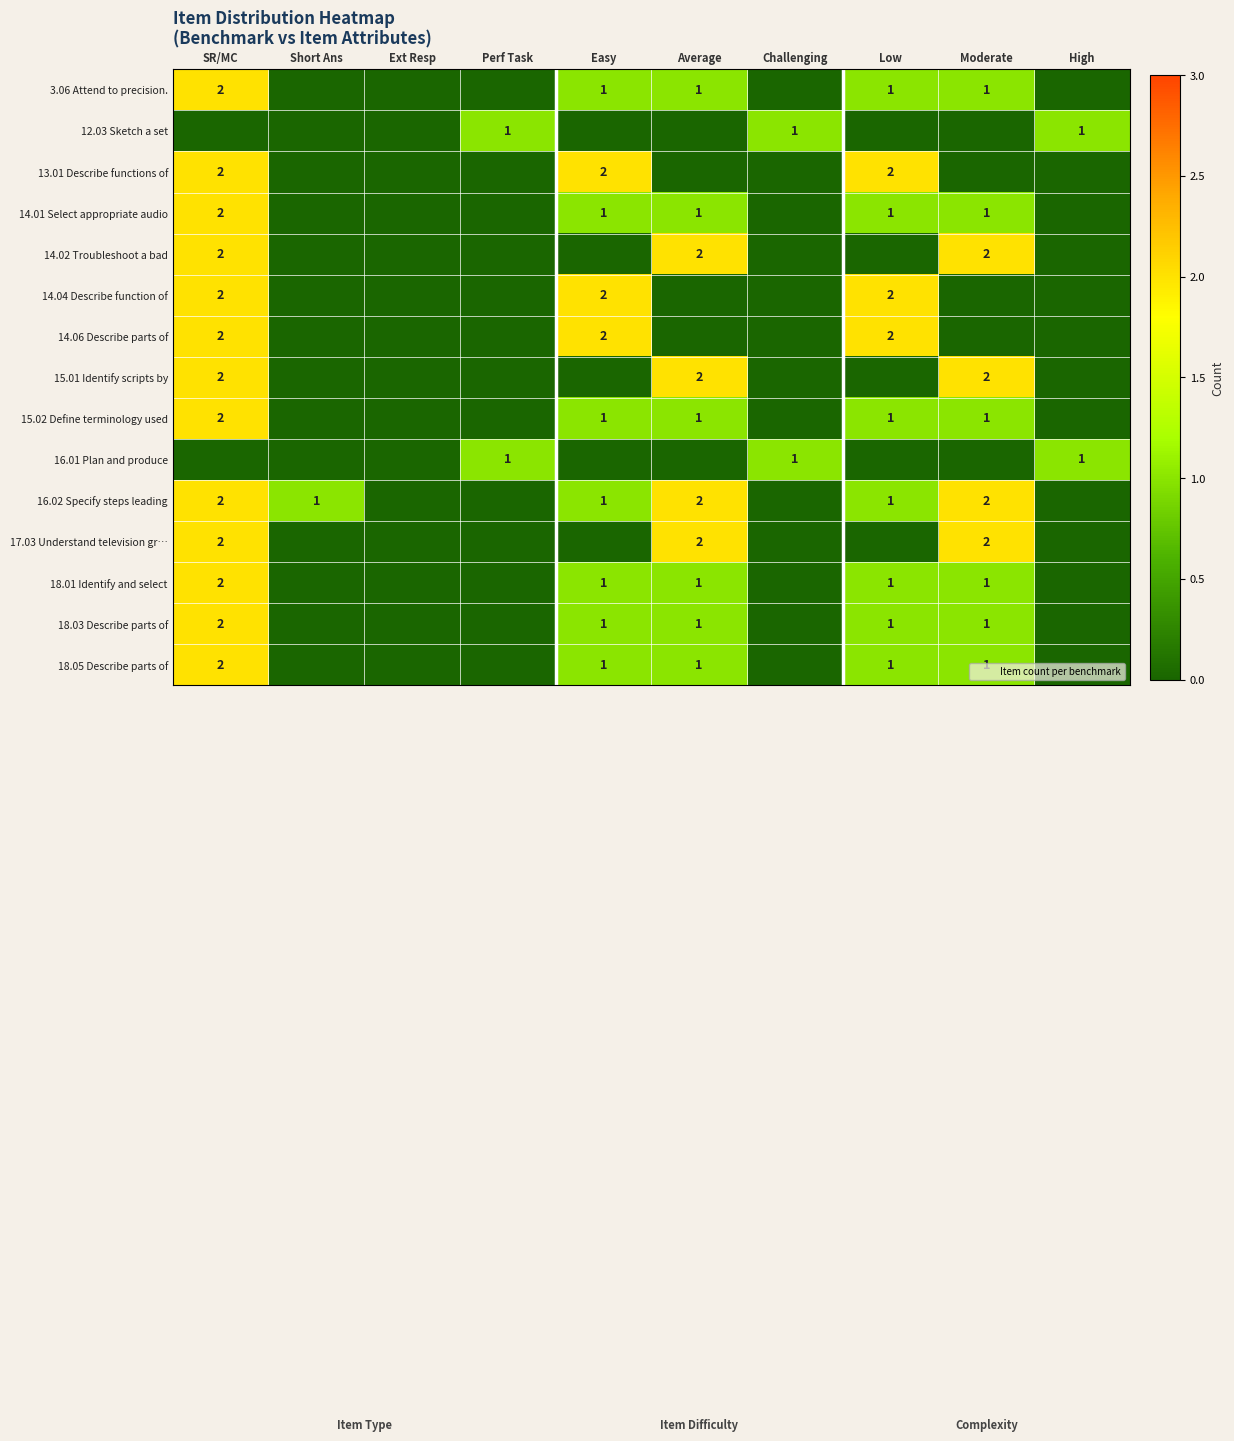

Is it true that 14.06 Describe parts of equals 0 at Short Ans?

True